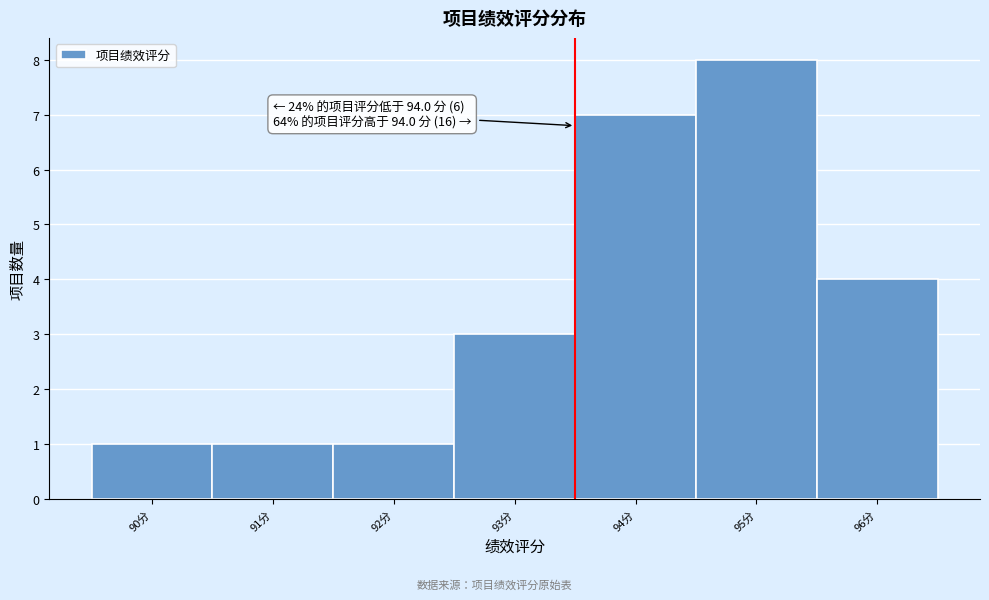

Reading left to right, transcribe all the data shown in this chart.

1	1	1	3	7	8	4